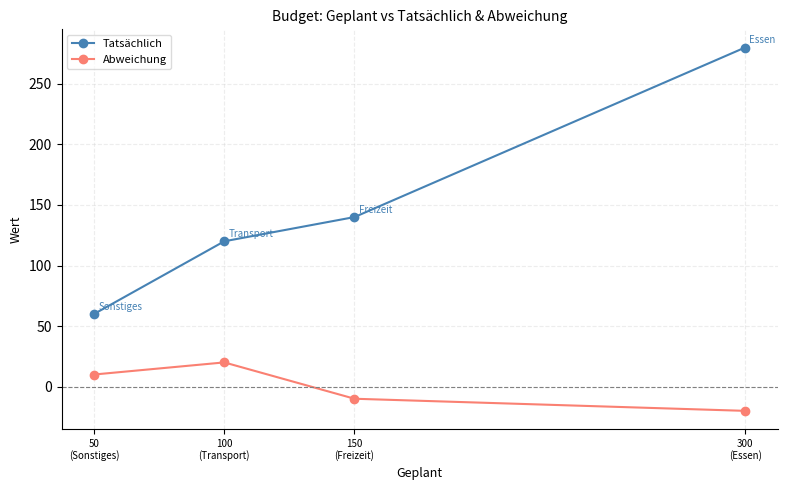

At which category is the sum across all series the highest?

300
(Essen)